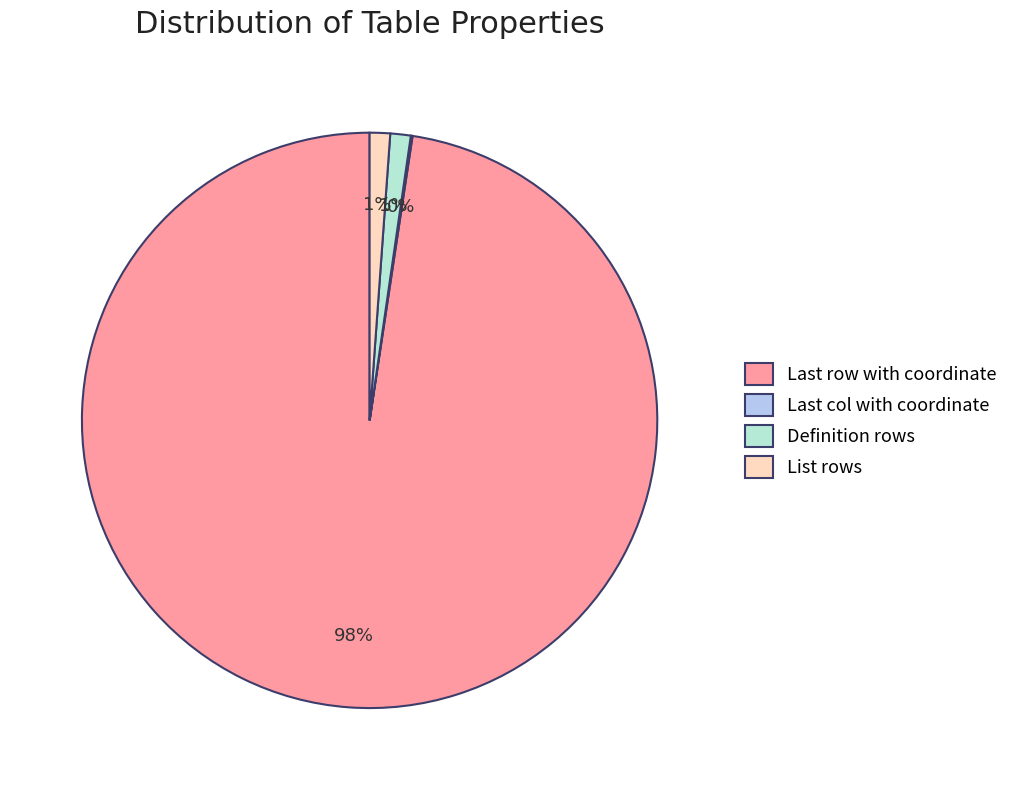

To the nearest percent, what percentage of the pie is Definition rows?

1%